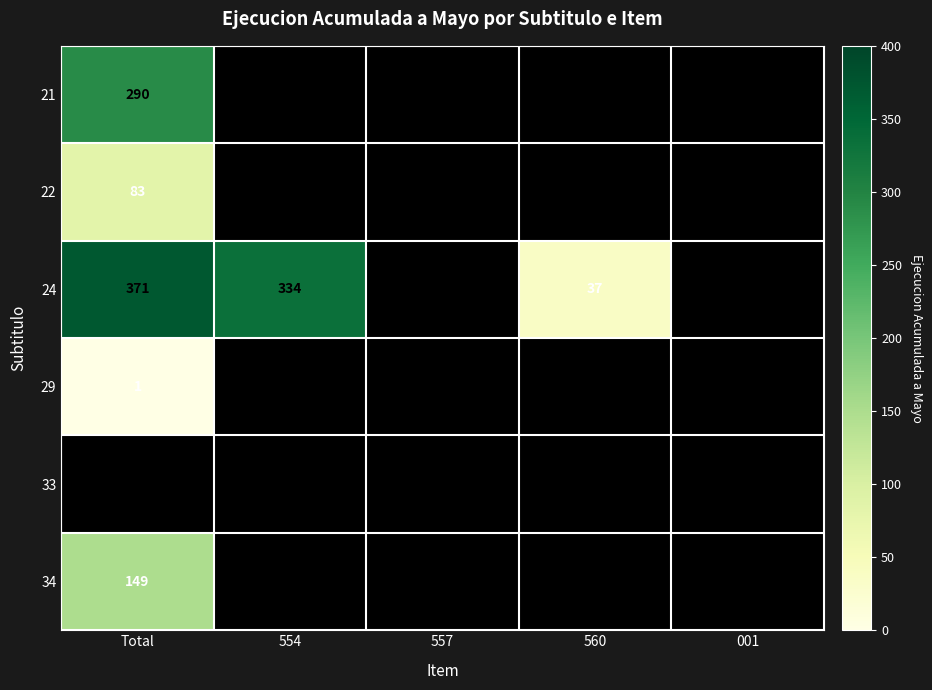

The value of 21 at 557 is 0. True or false?

True